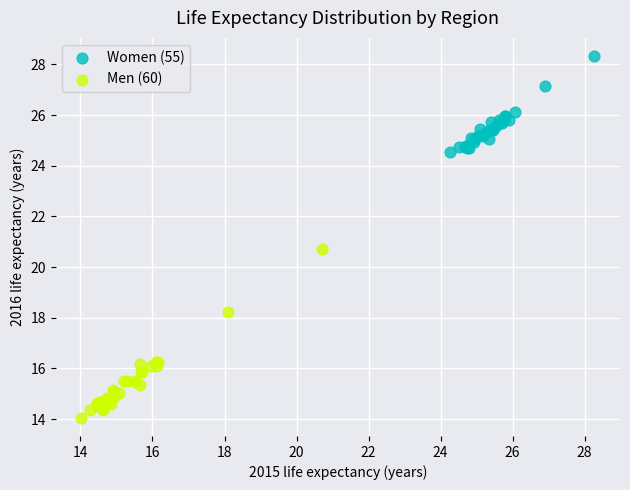

What are all the series names shown in the legend?

Women (55), Men (60)